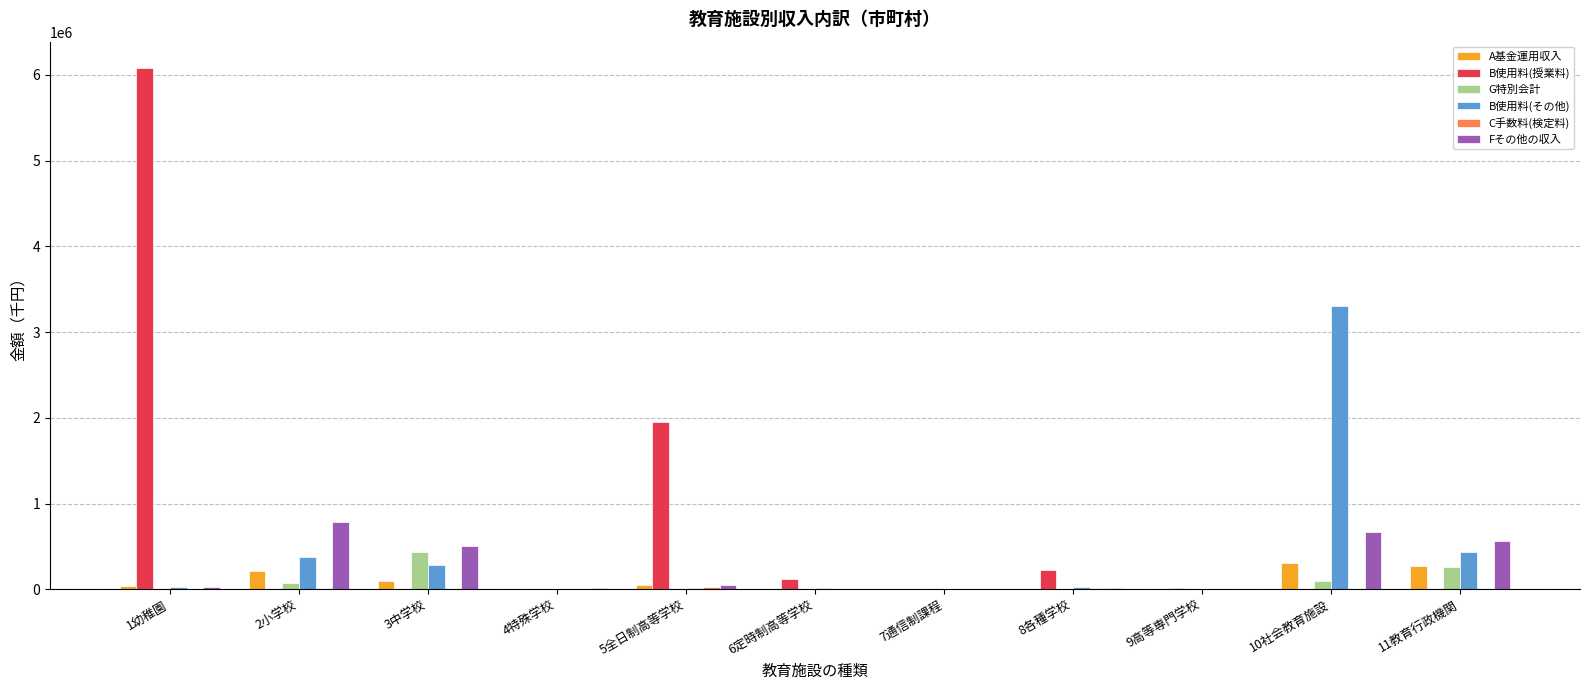

Is the value of Fその他の収入 at 2小学校 greater than the value of A基金運用収入 at 7通信制課程?

Yes